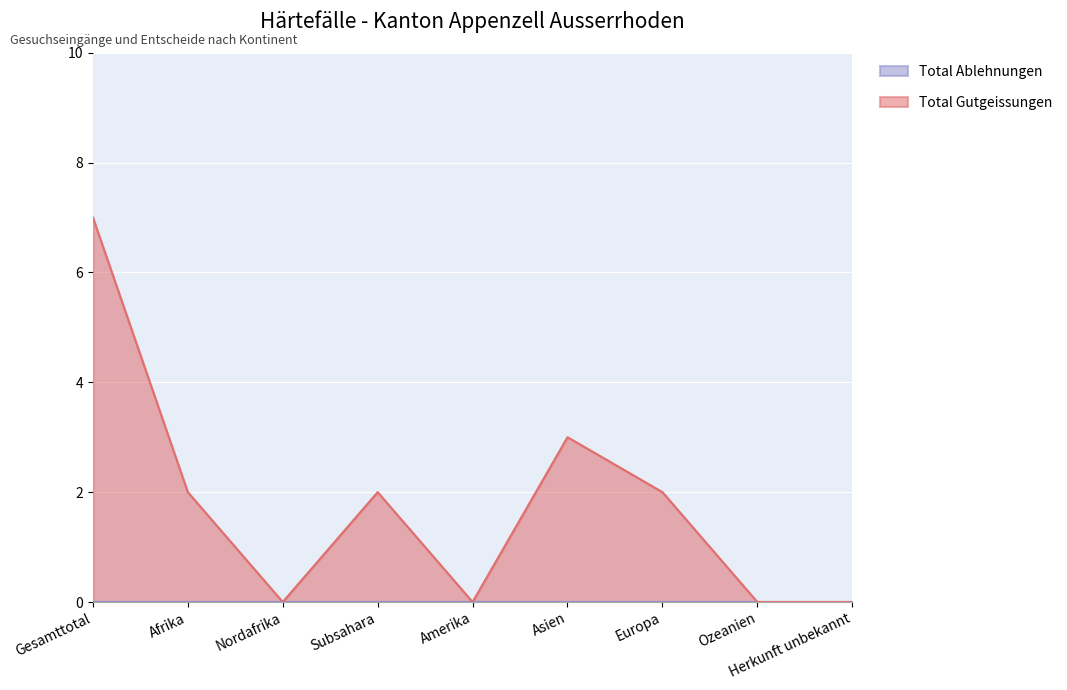

Between Nordafrika and Subsahara, which is larger?

Subsahara